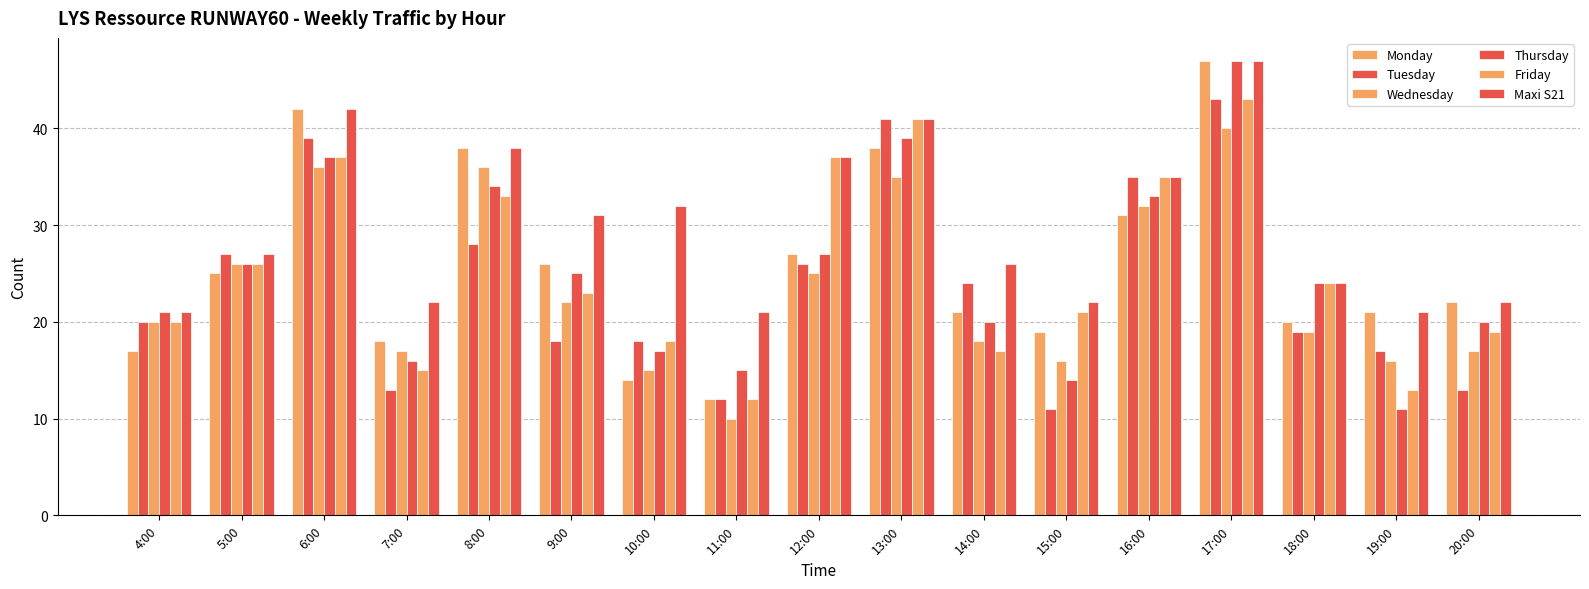

Does the chart contain stacked bars?

No